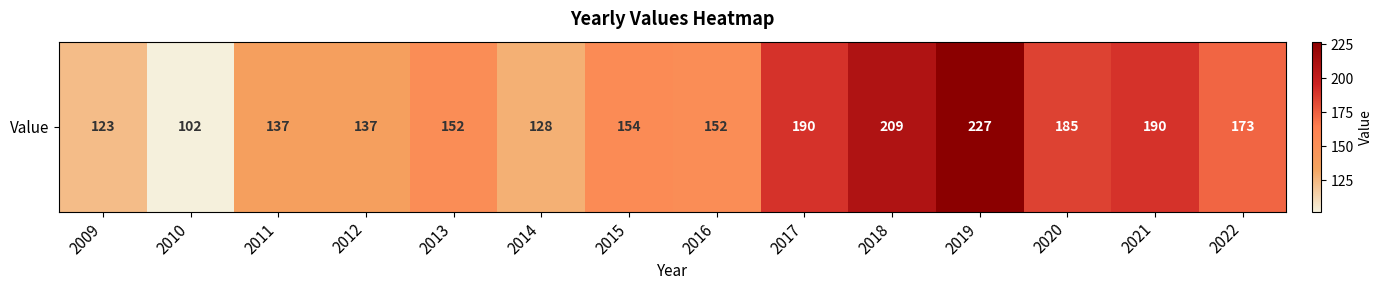

What is the ratio of the value at 2022 to the value at 2019?

0.8